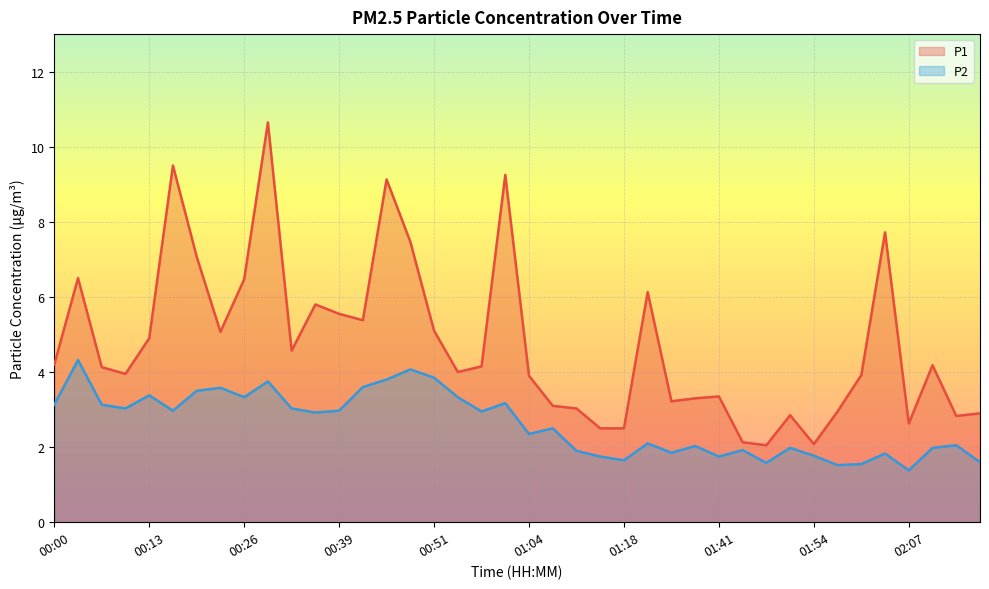

Rank the series by their average value, from lowest to highest.

P2, P1